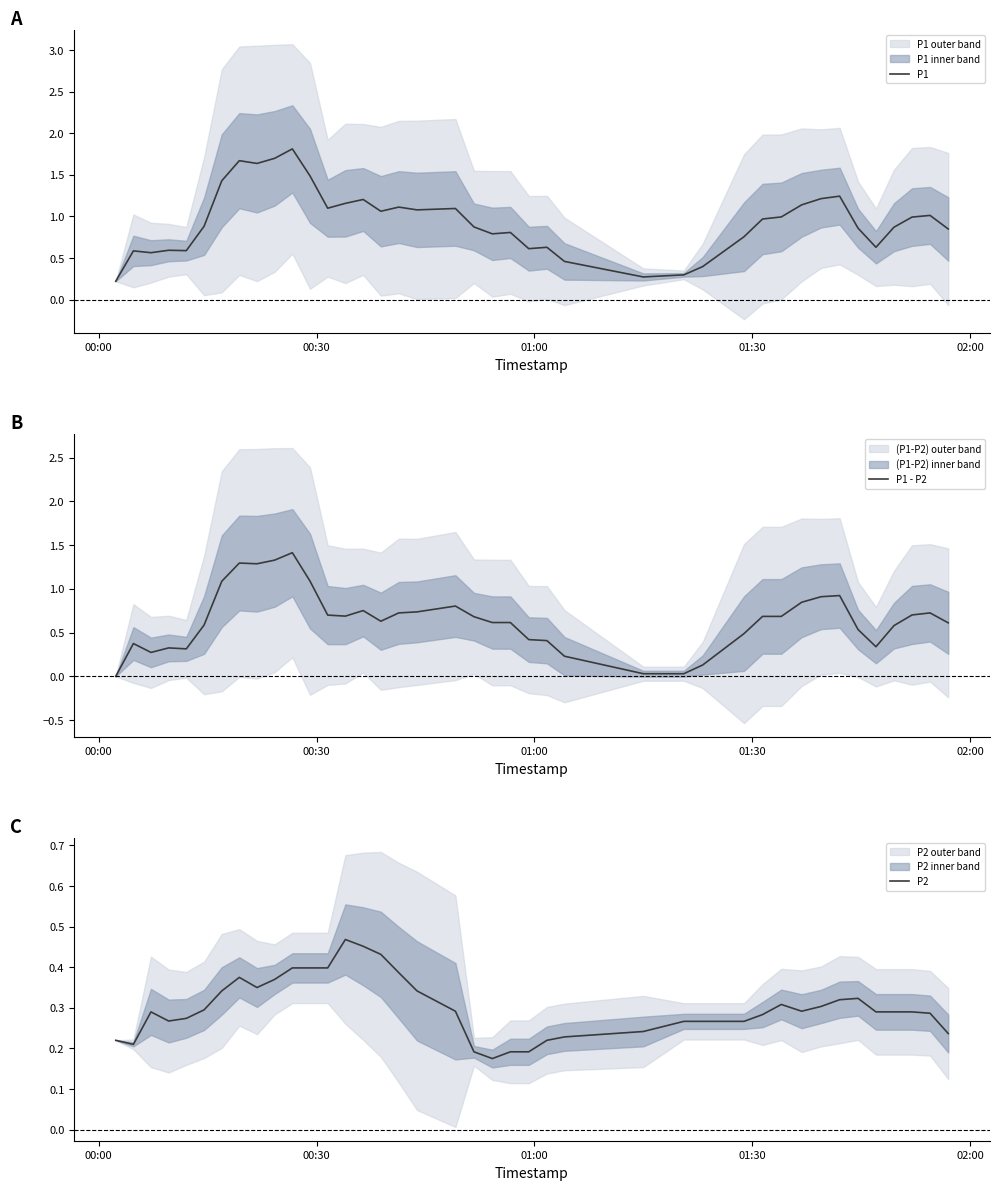

Count the number of data series in this chart.

3